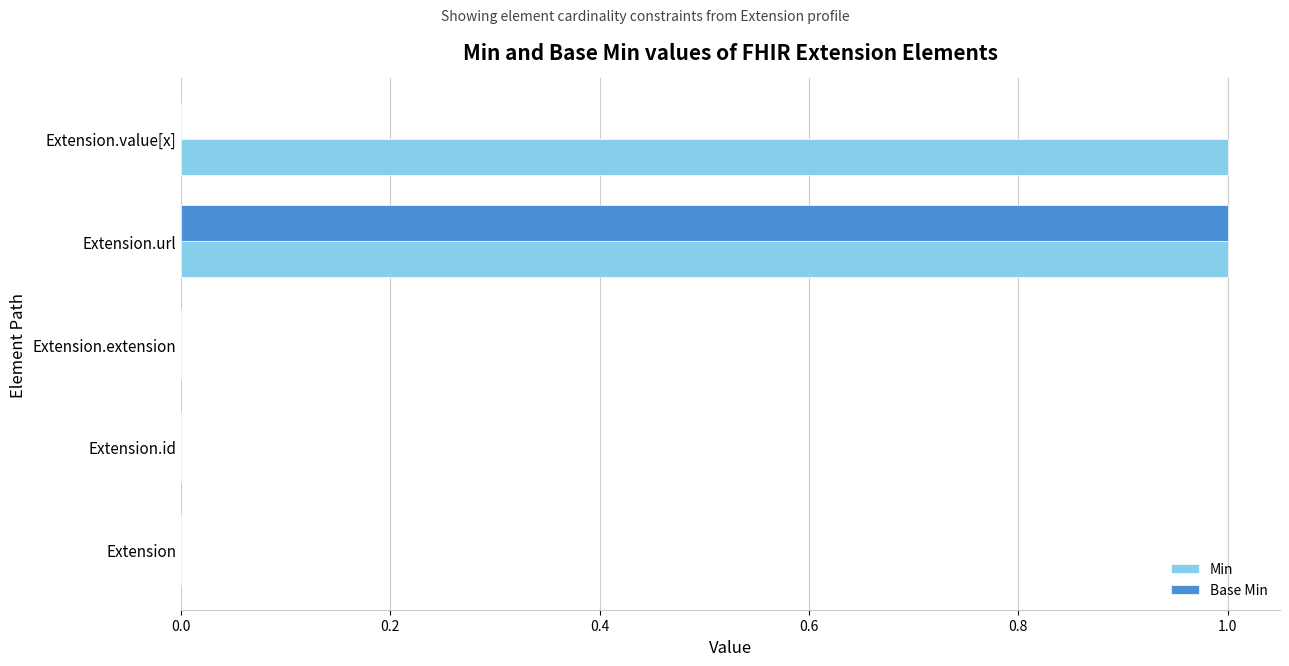

Which series changed the most between Extension and Extension.value[x]?

Min